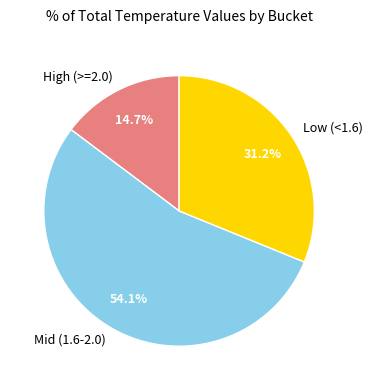

Which slice is the largest?

Mid (1.6-2.0)